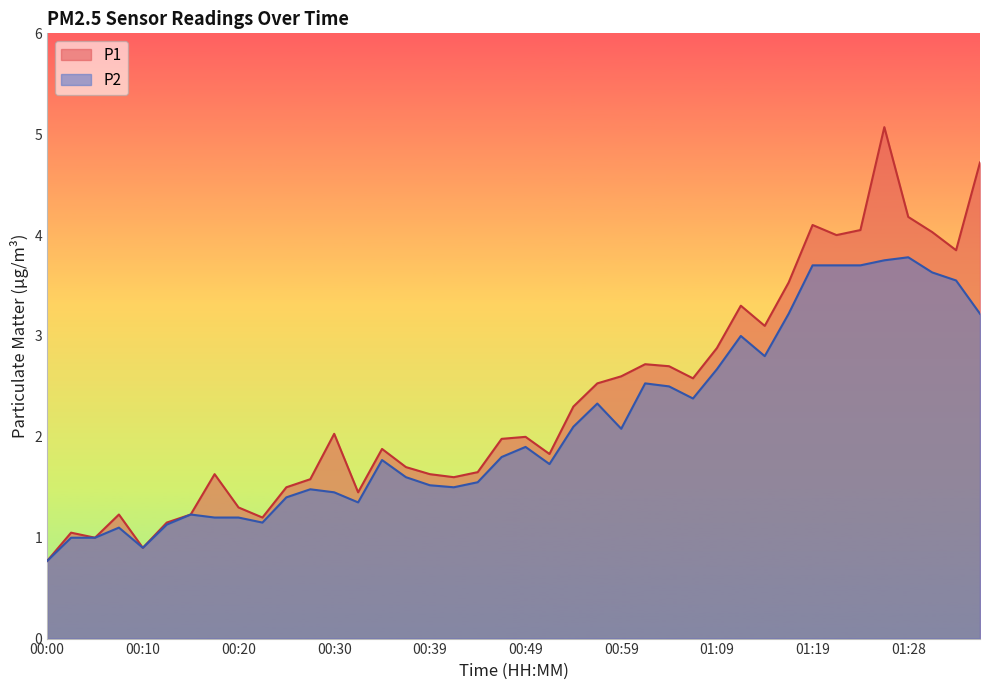

What is the minimum value shown in the chart?

0.8